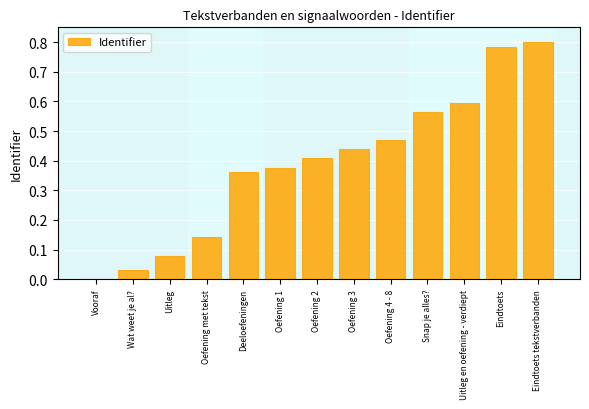

Is it true that the value at Eindtoets is 0.8?

True